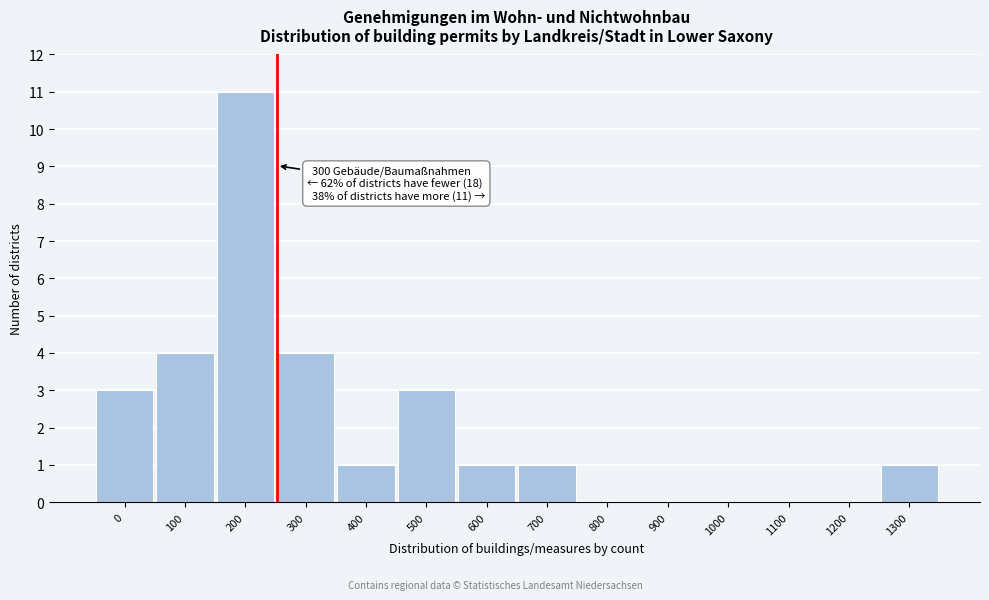

Reading right to left, list all the values displayed in this chart.

1300=1	1200=0	1100=0	1000=0	900=0	800=0	700=1	600=1	500=3	400=1	300=4	200=11	100=4	0=3